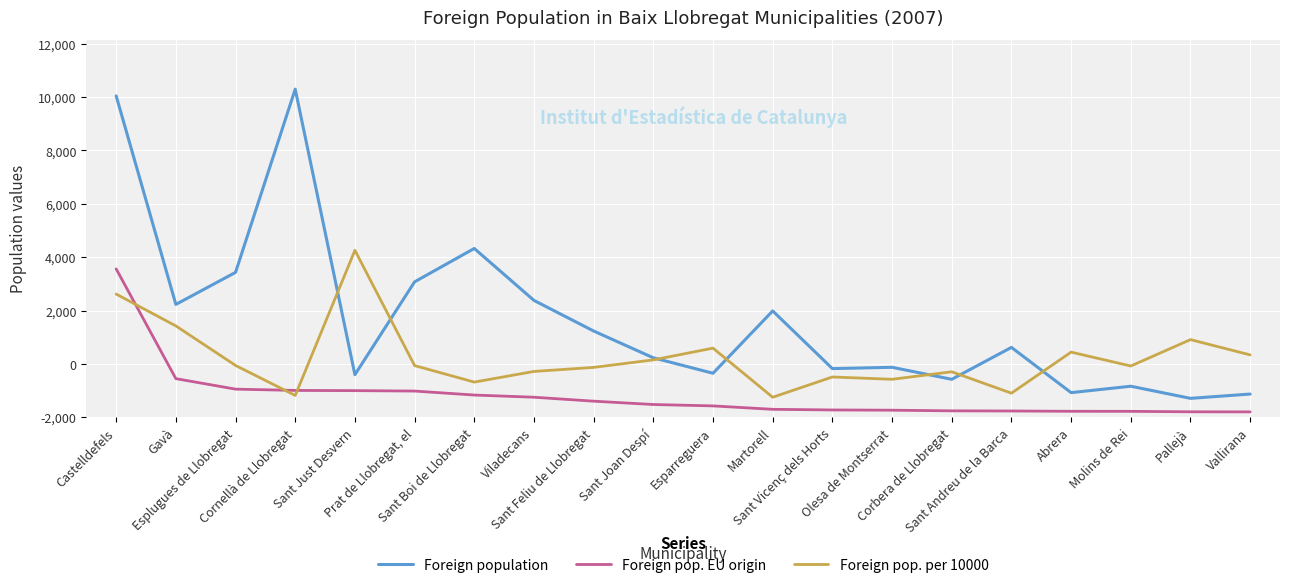

Does the chart have visible grid lines?

Yes